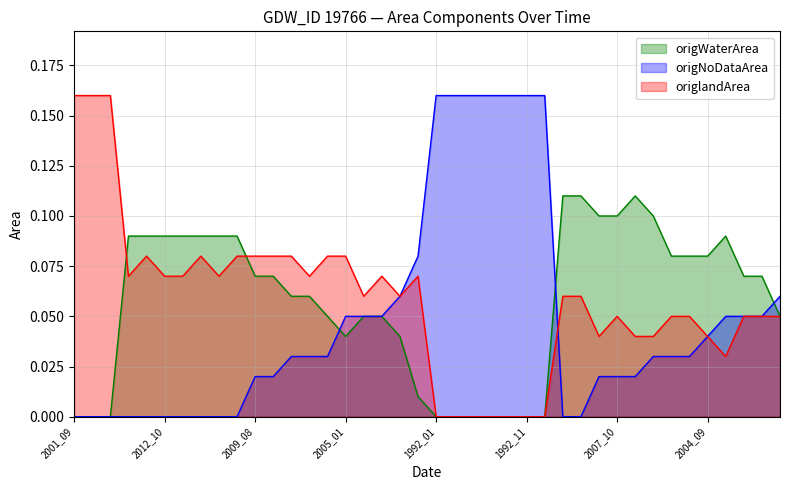

How many lines are shown in the chart?

3